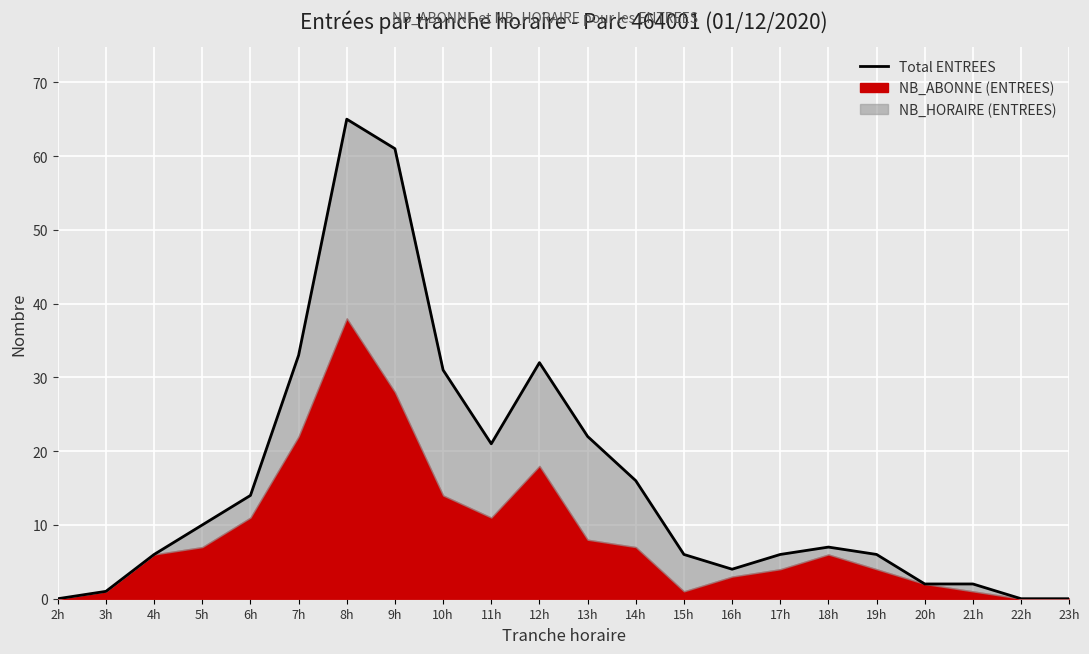

Reading left to right, what are all the values shown in this chart?

0	1	6	10	14	33	65	61	31	21	32	22	16	6	4	6	7	6	2	2	0	0